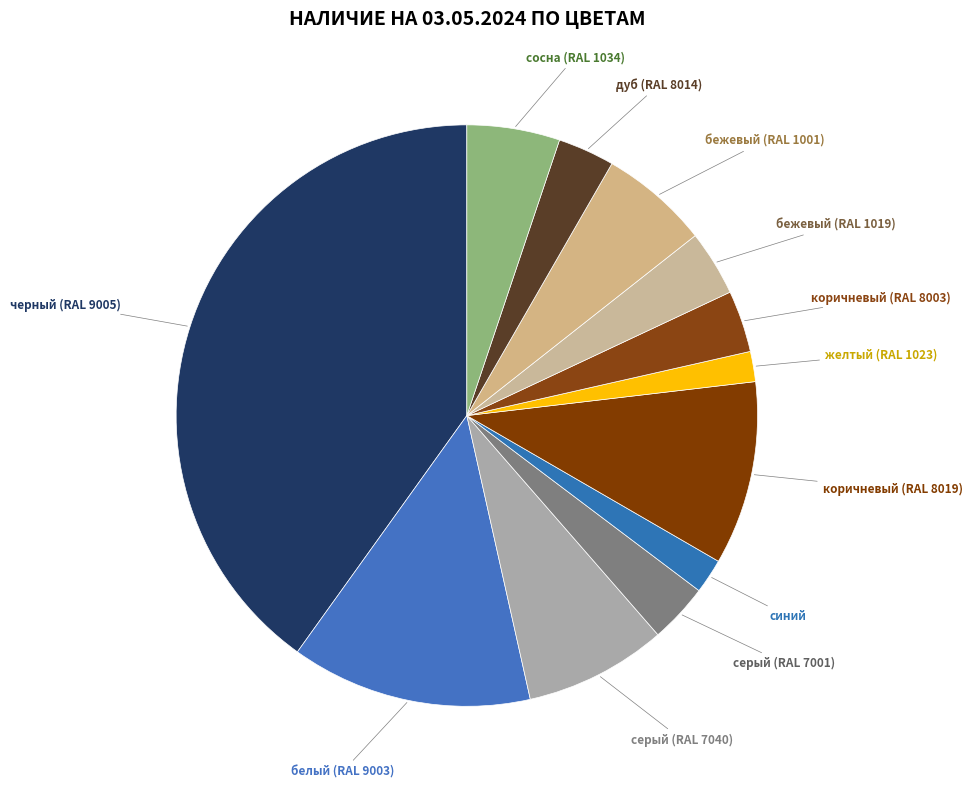

To the nearest percent, what is the difference between the largest and smallest slice percentages?

38%